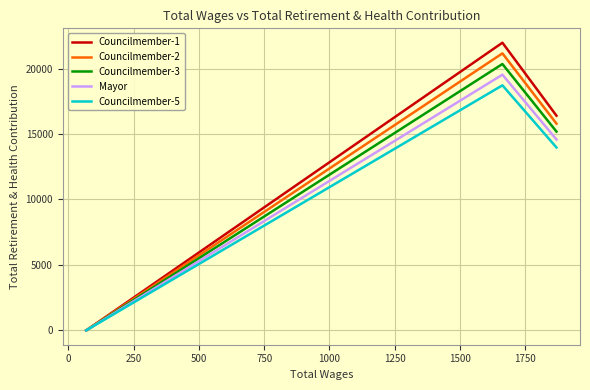

Which series has the widest spread of values?

Councilmember-1